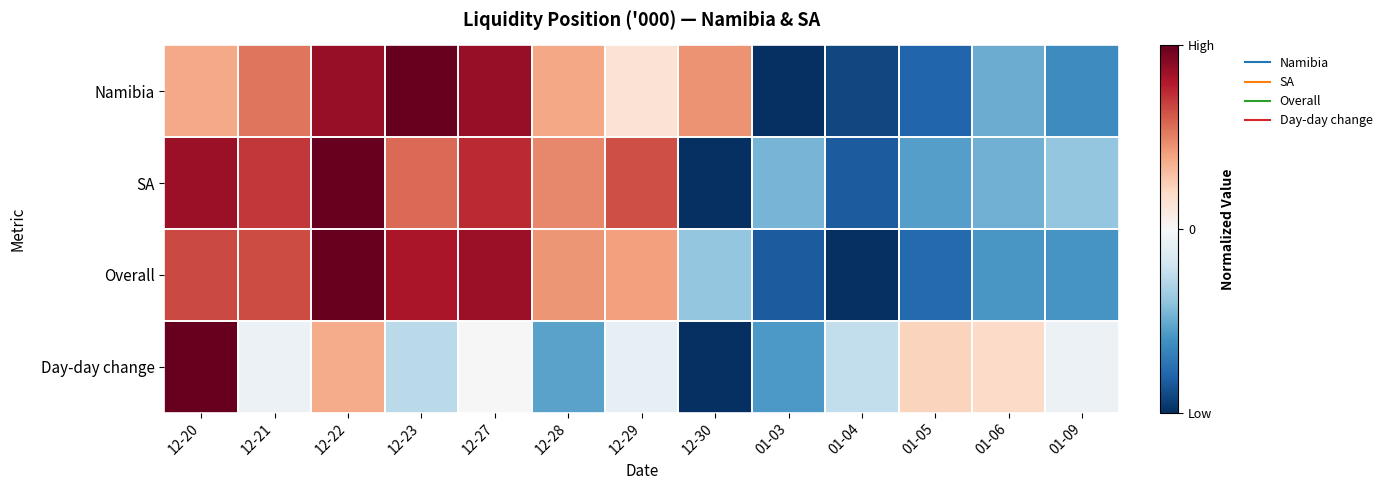

Which series has the largest total across all categories?

SA